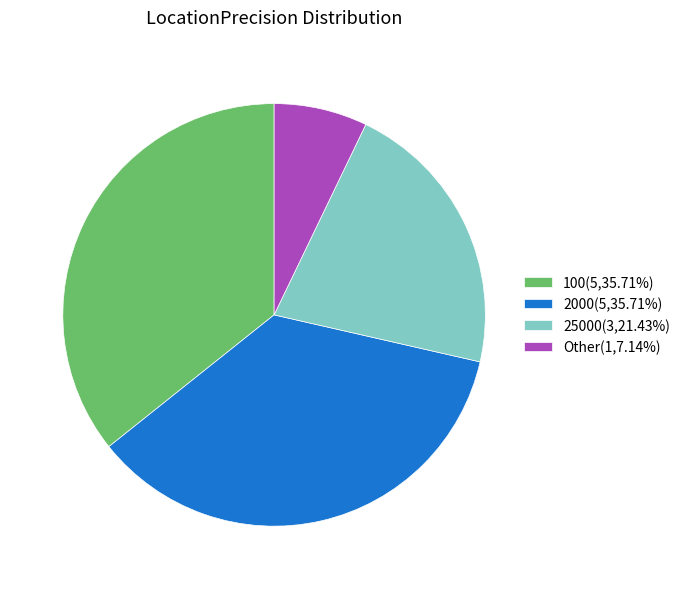

Is the sum of 100(5,35.71%) and 2000(5,35.71%) greater than half?

Yes